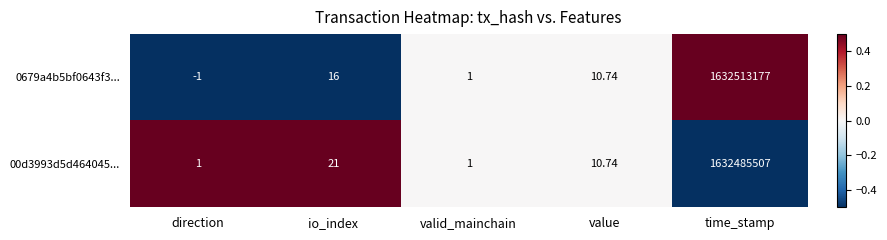

Is the value of 00d3993d5d464045... at valid_mainchain greater than the value of 0679a4b5bf0643f3... at value?

No